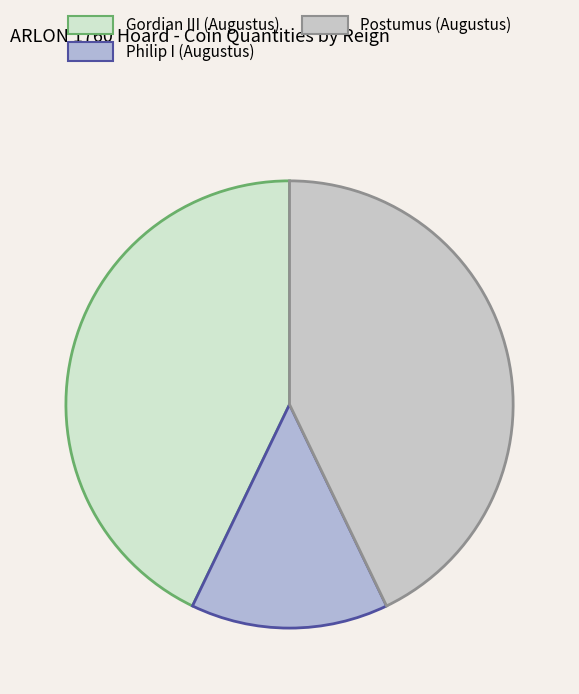

What is the largest slice in the pie chart?

Gordian III (Augustus)